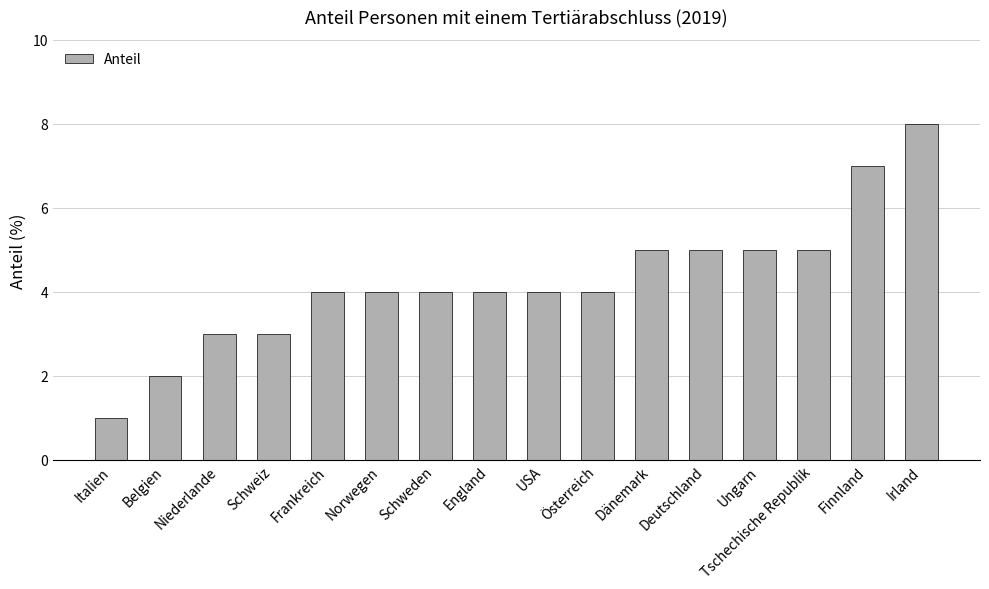

What is the difference between the maximum and minimum values?

7